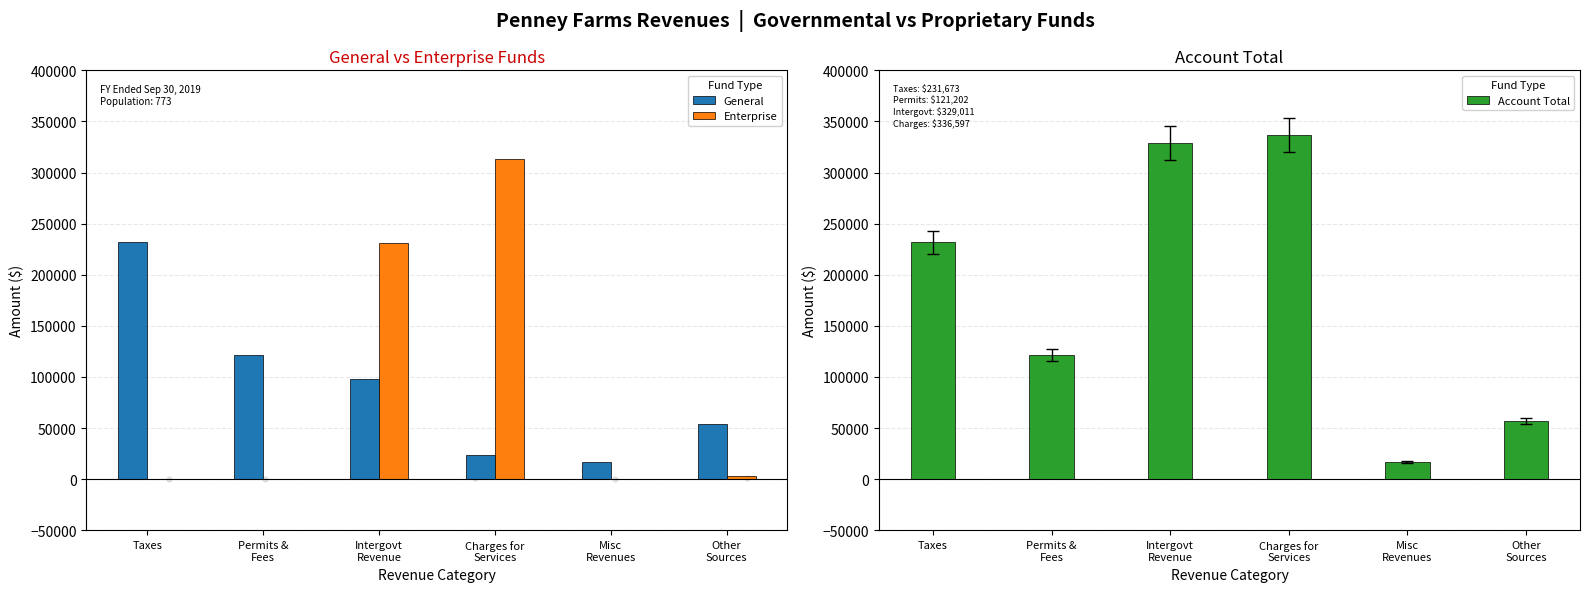

Which series has the widest spread of Y values?

Account Total